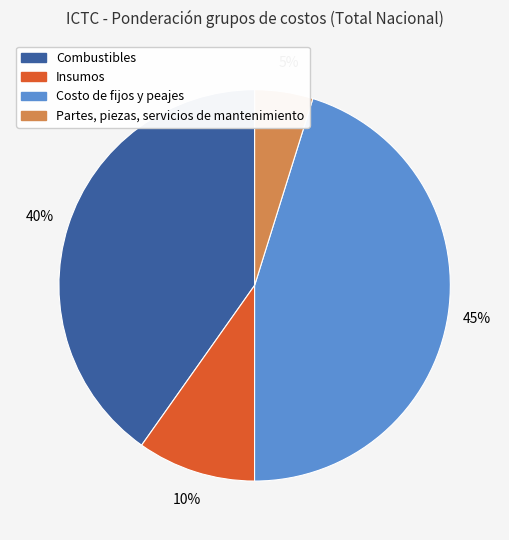

Which has a higher value, Partes, piezas, servicios de mantenimiento or Costo de fijos y peajes?

Costo de fijos y peajes